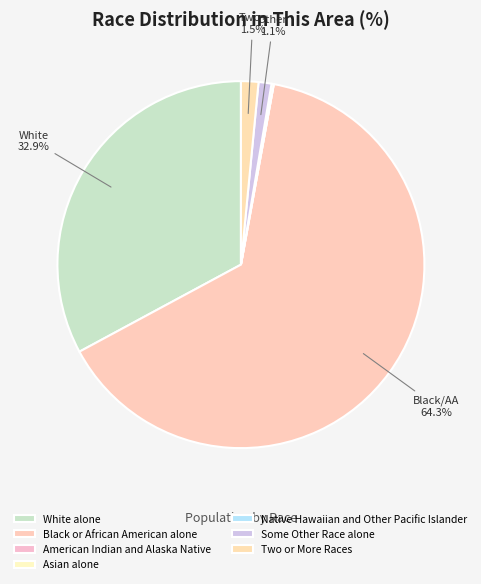

Which slice is the largest?

Black or African American alone